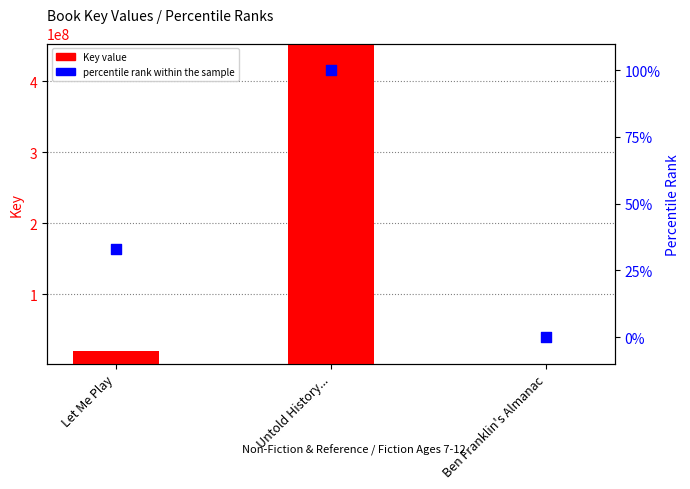

Which series has the largest Y range (max minus min)?

Key value